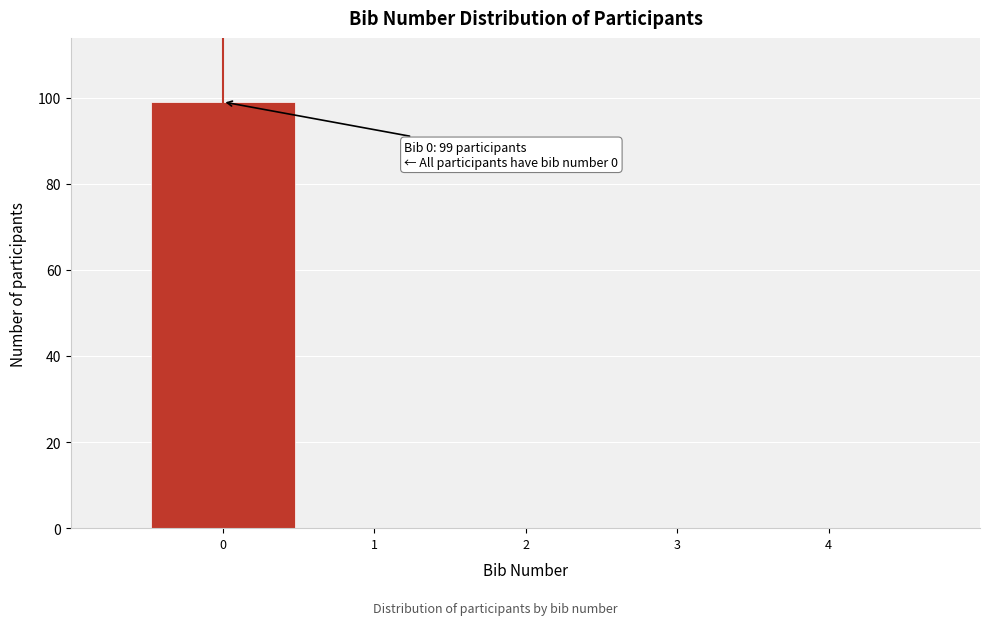

Over which range of the x-axis is the bar tallest?

-0.5 to 0.5